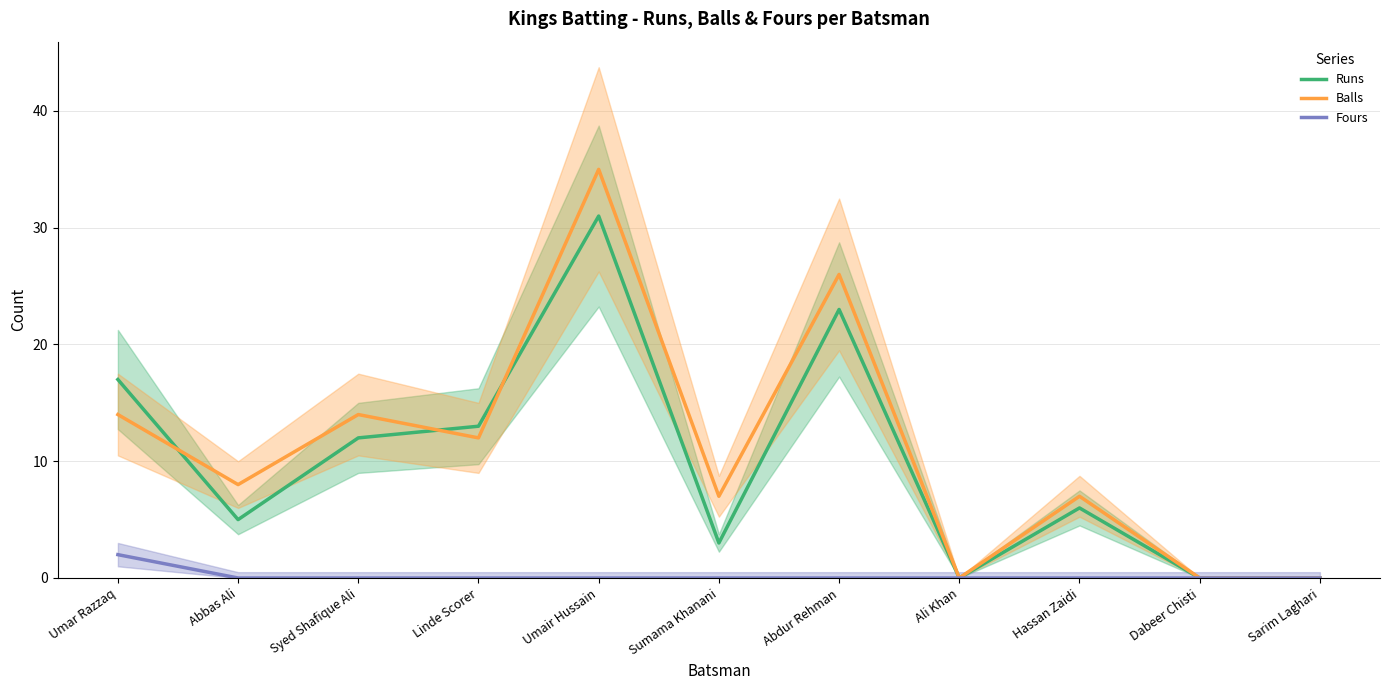

True or false: Runs and Fours cross at least once.

False